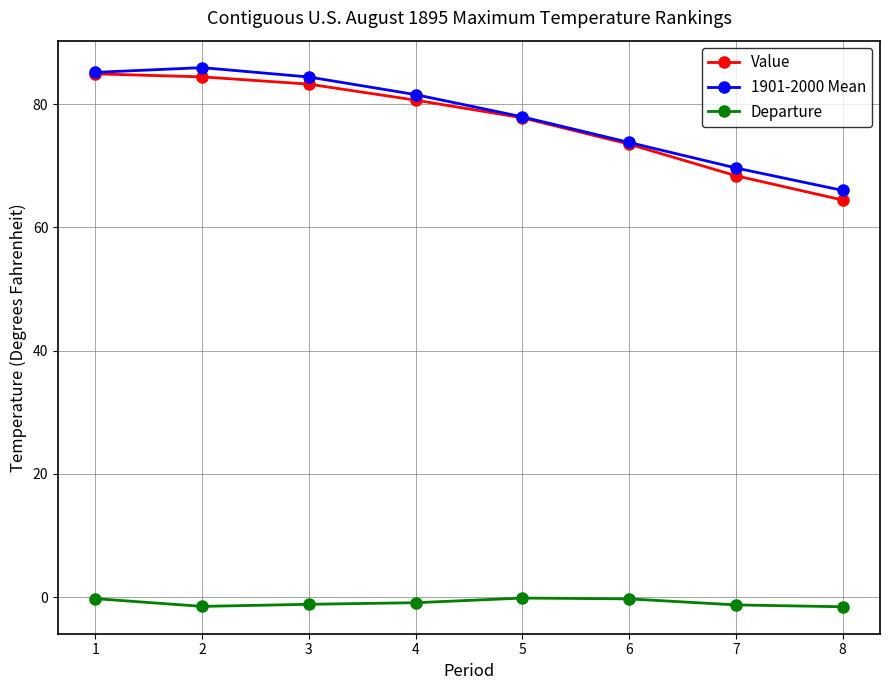

True or false: Value and Departure intersect in this chart.

False